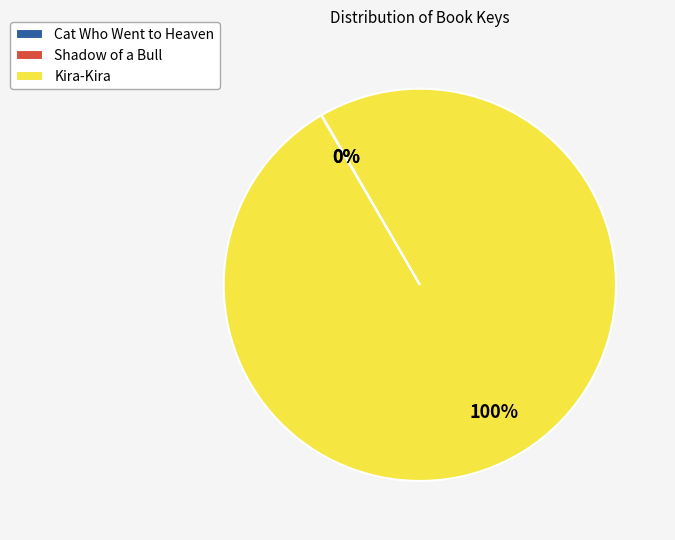

Is it true that Kira-Kira is 100% of the pie?

True